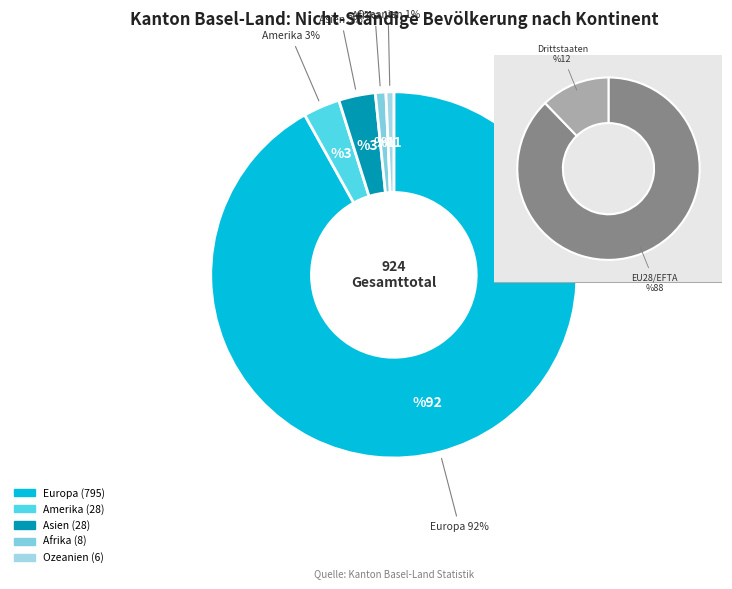

What portion of the pie excludes Asien?

96.8%